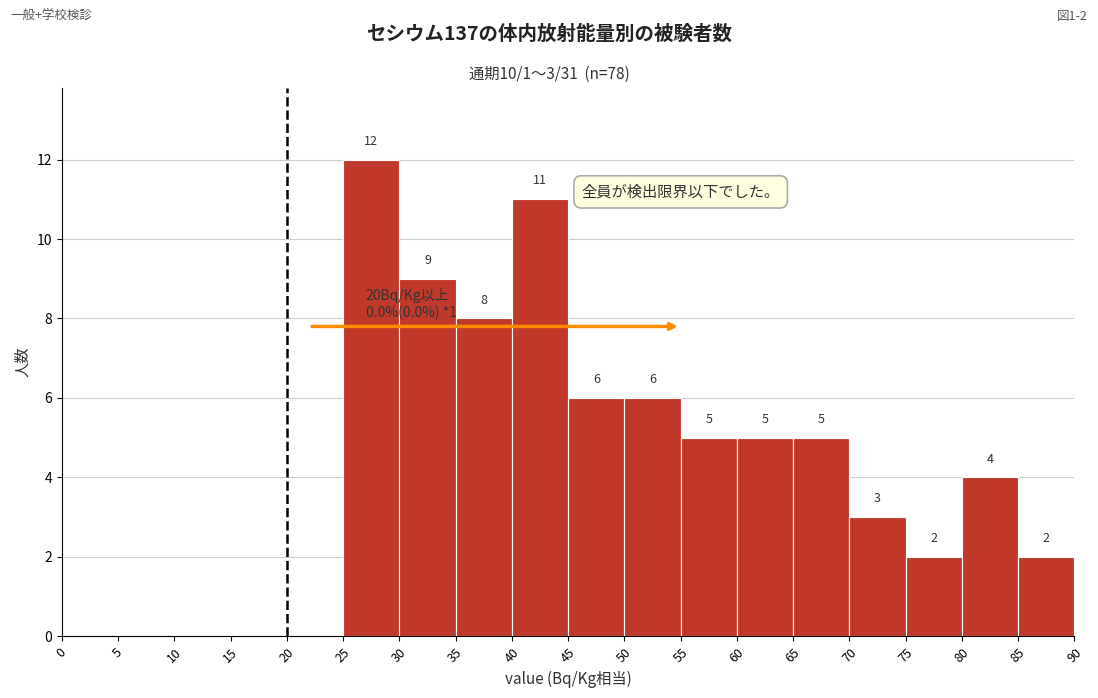

Over which range of the x-axis is the bar tallest?

25 to 30